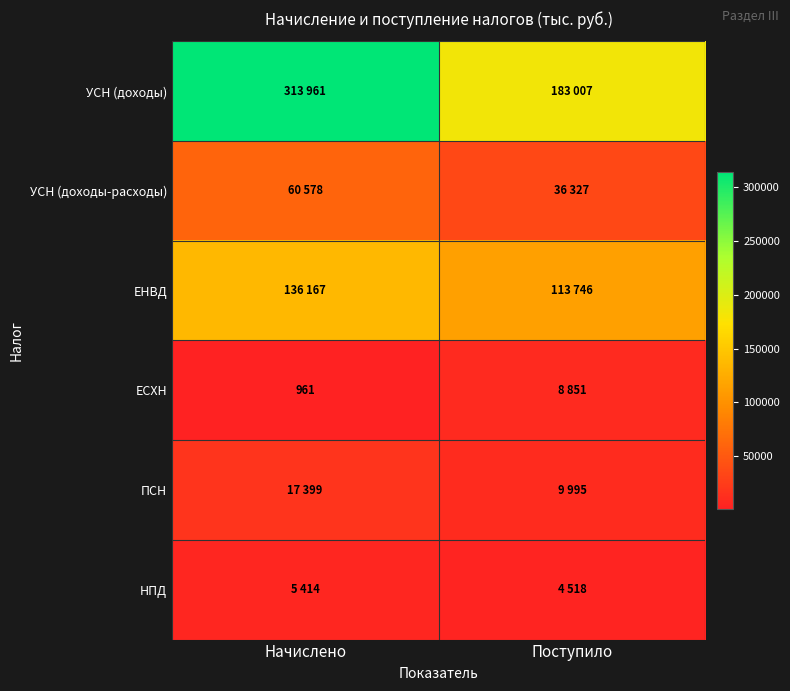

Is it true that НПД equals 1509 at Поступило?

False